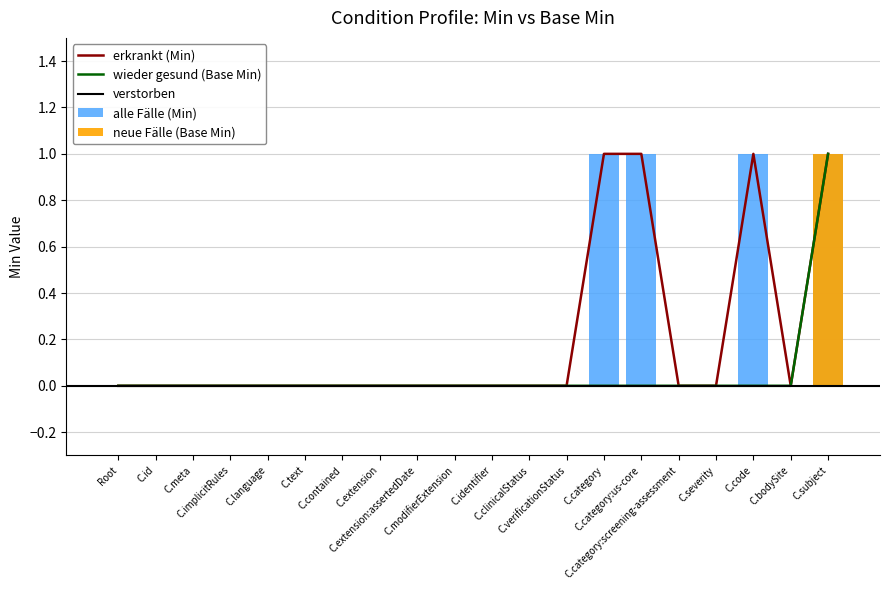

What is the highest value of the Min series?

1